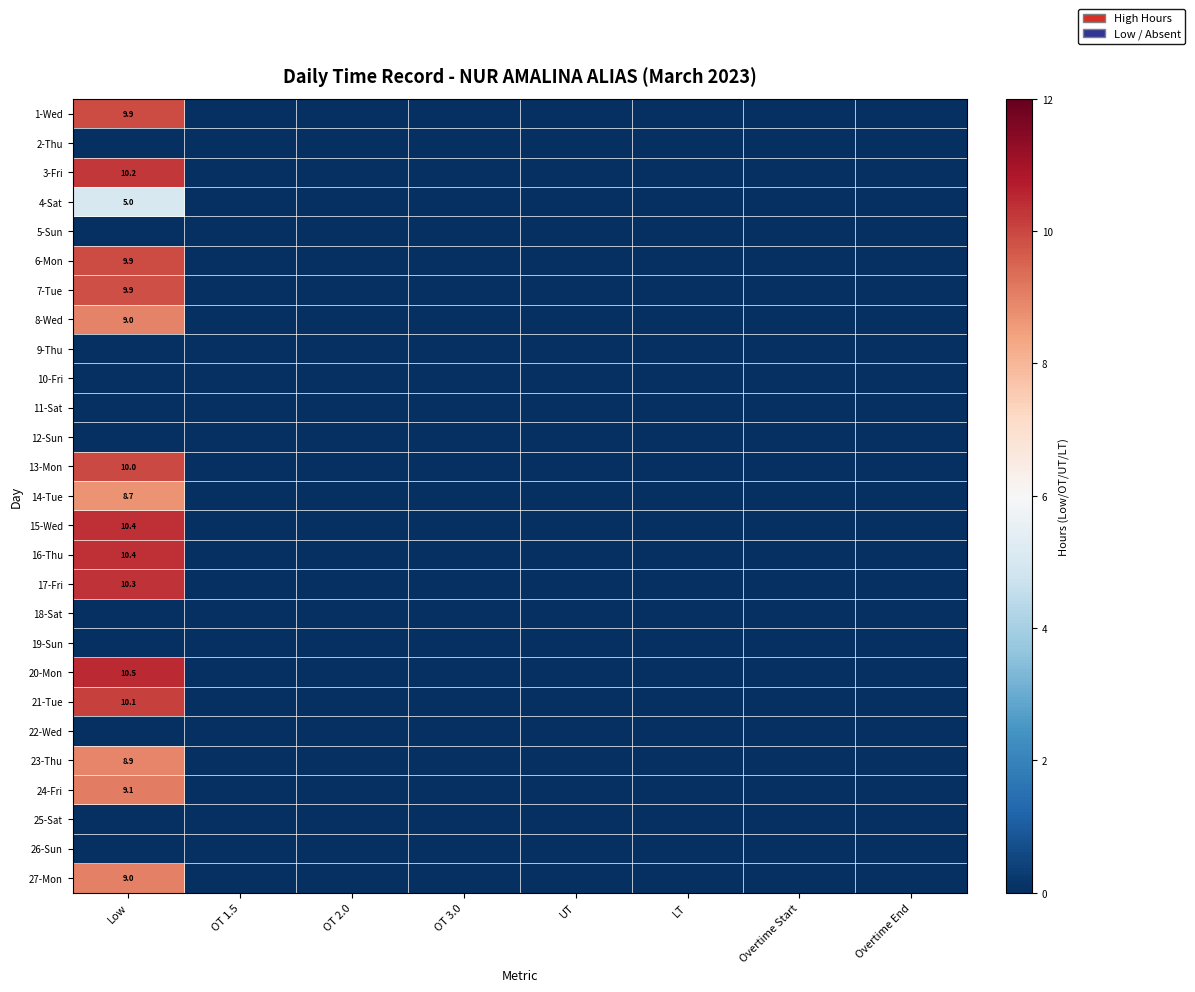

At which category is the sum across all series the highest?

Low